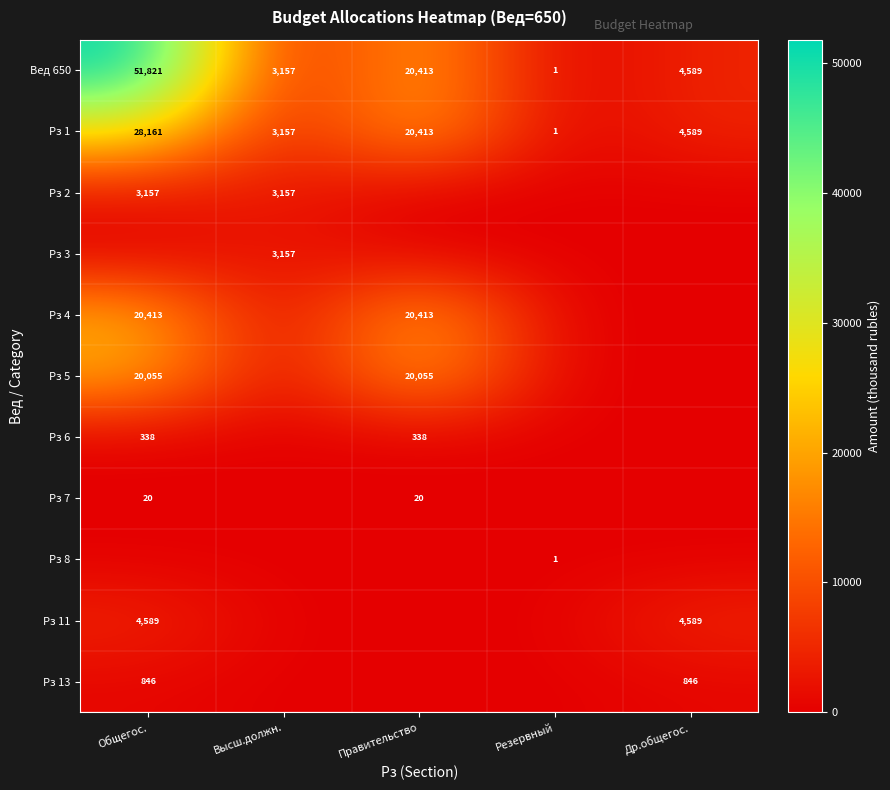

What is the maximum value for Вед 650?

51821